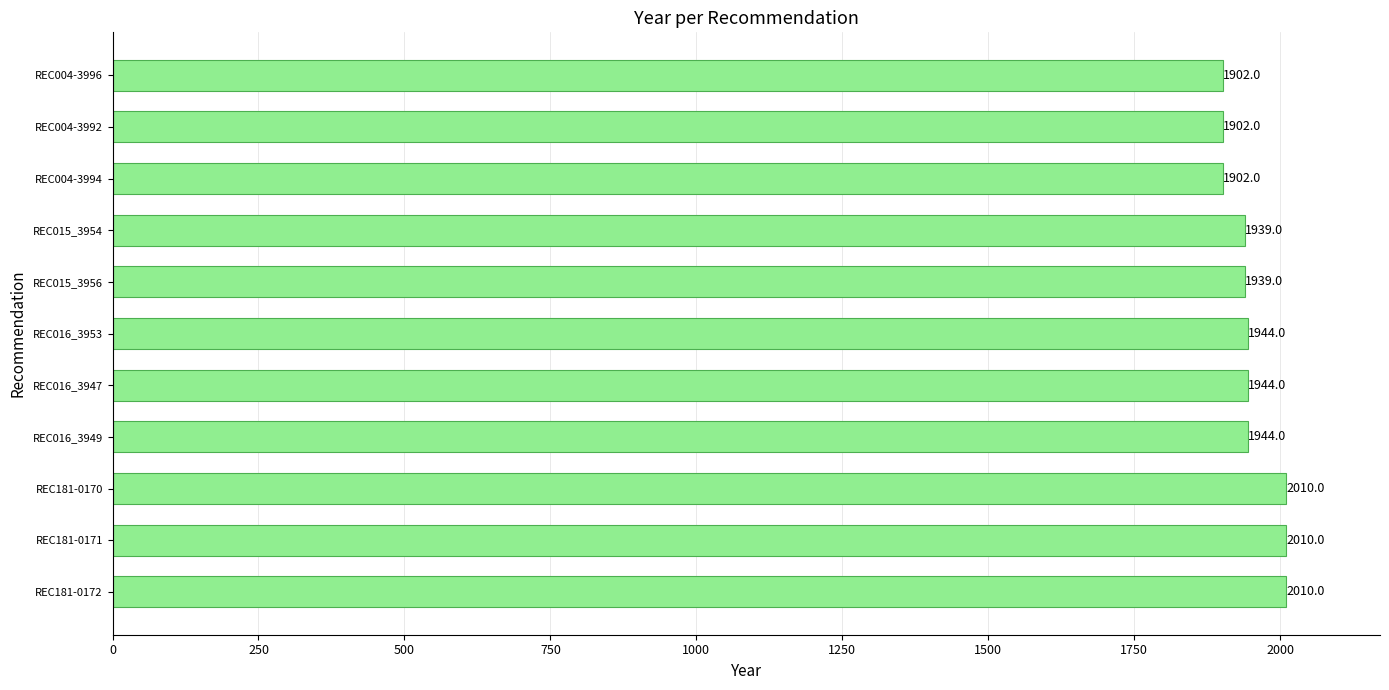

What is the change in value from REC181-0170 to REC016_3953?

-66